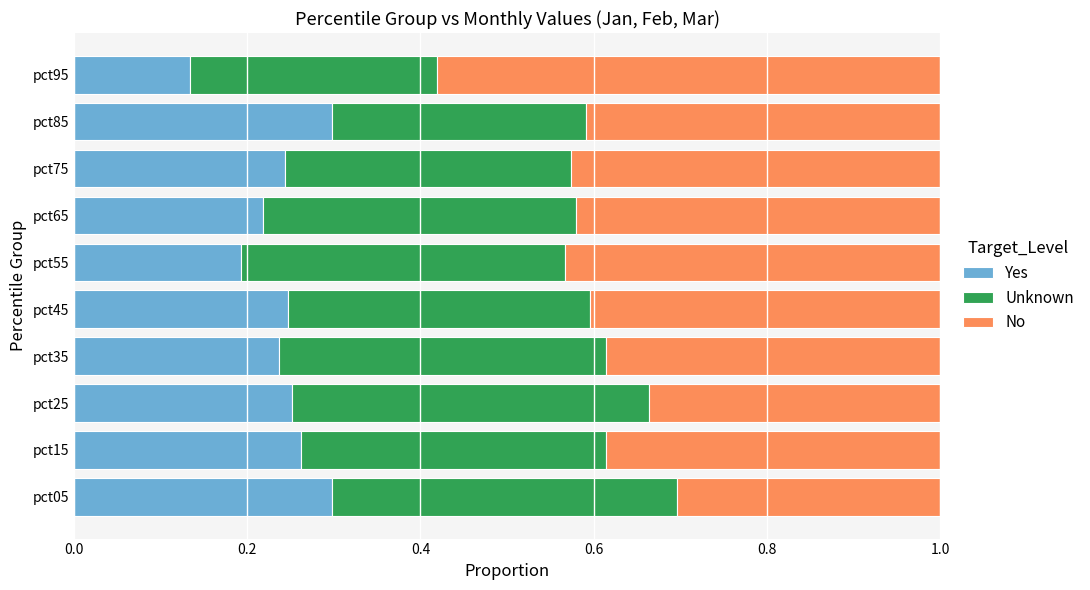

The Yes series shows 0.2 at pct45. True or false?

True